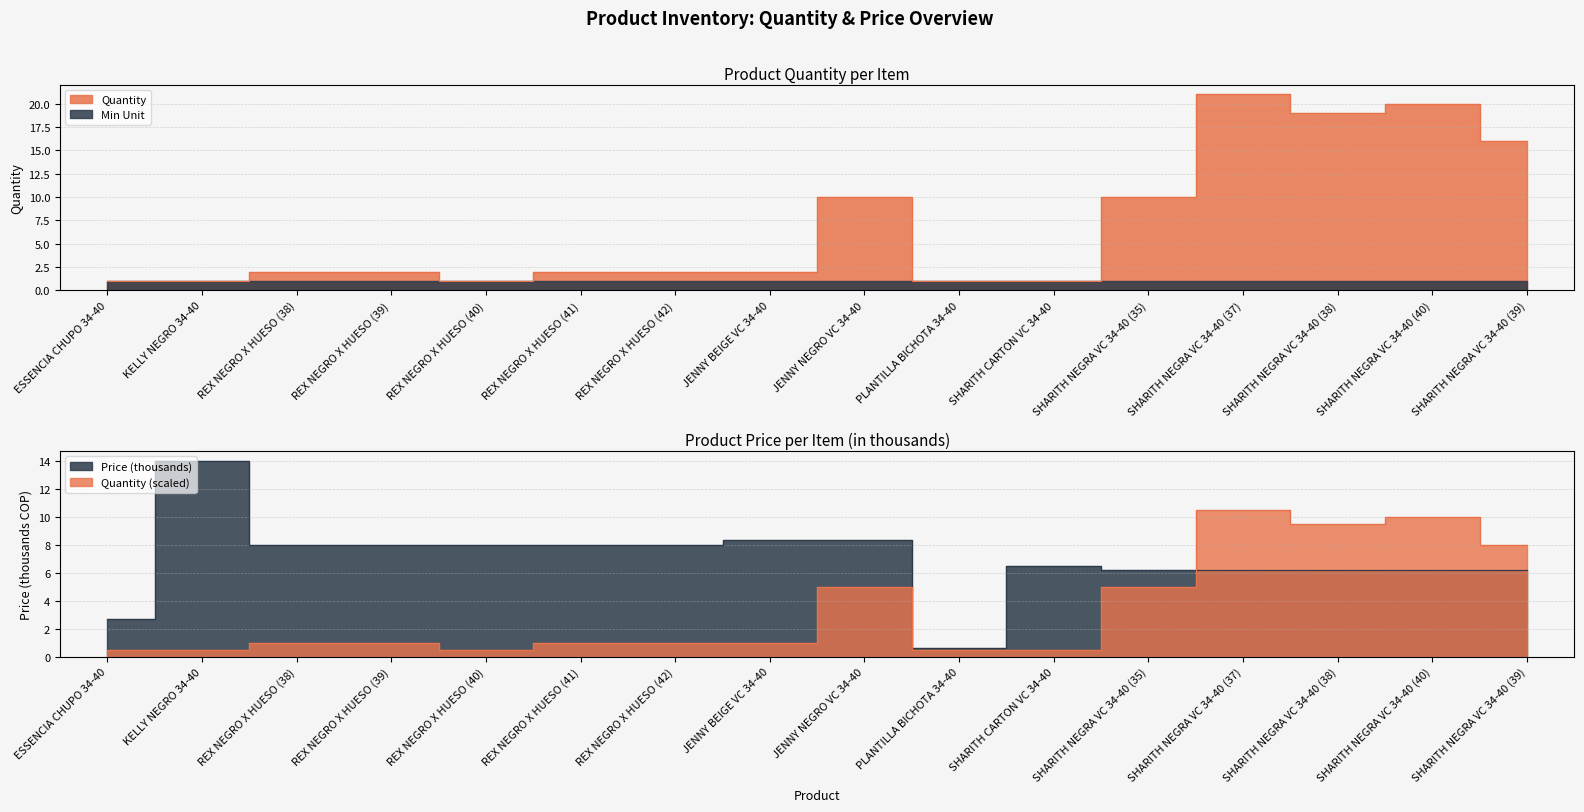

Rank the series at SHARITH NEGRA VC 34-40 (39) from highest to lowest value.

Quantity, Price